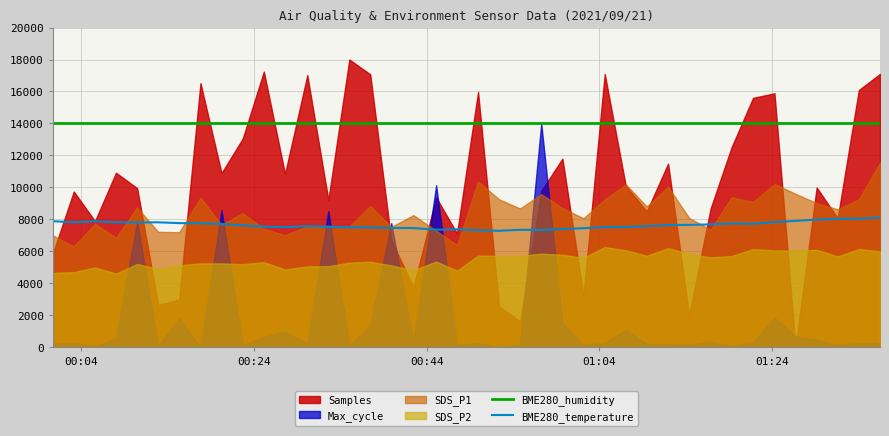

True or false: BME280_humidity and BME280_temperature intersect in this chart.

False